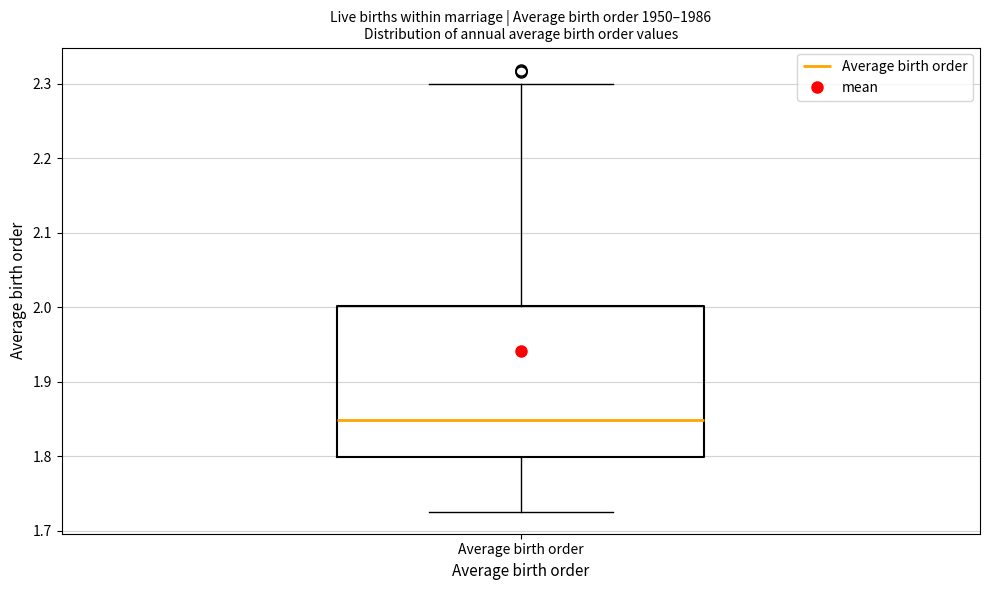

Transcribe this box plot: give where the median line is, the range the box spans, and where the two whiskers end, as read against the y-axis. The values are not printed on the chart, so give them approximately, as read against the axis.

median 1.85, box 1.80 to 2.00, whiskers 1.73 to 2.30